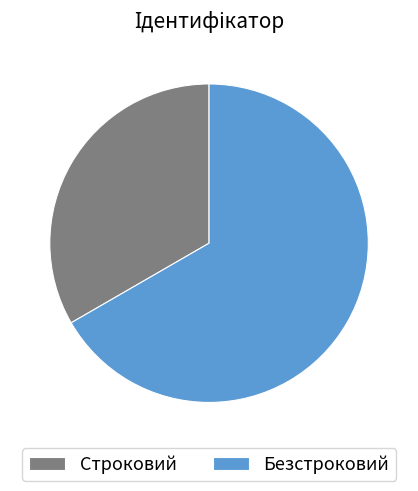

Which slice is the smallest?

Строковий